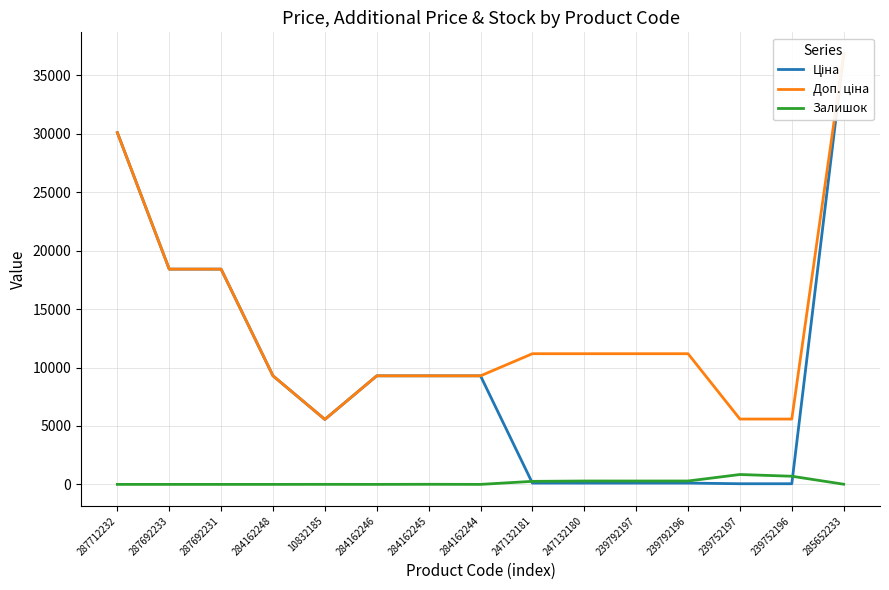

What are all the series names shown in the legend?

Ціна, Доп. ціна, Залишок